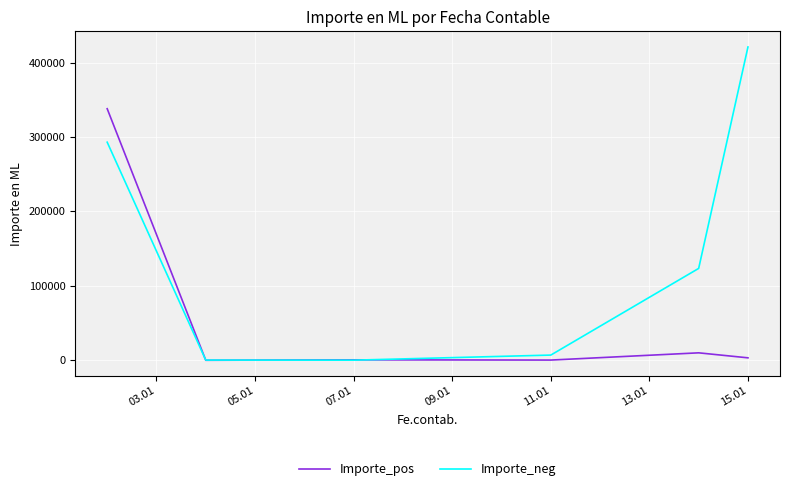

Which series has the largest range (max minus min)?

Importe_neg